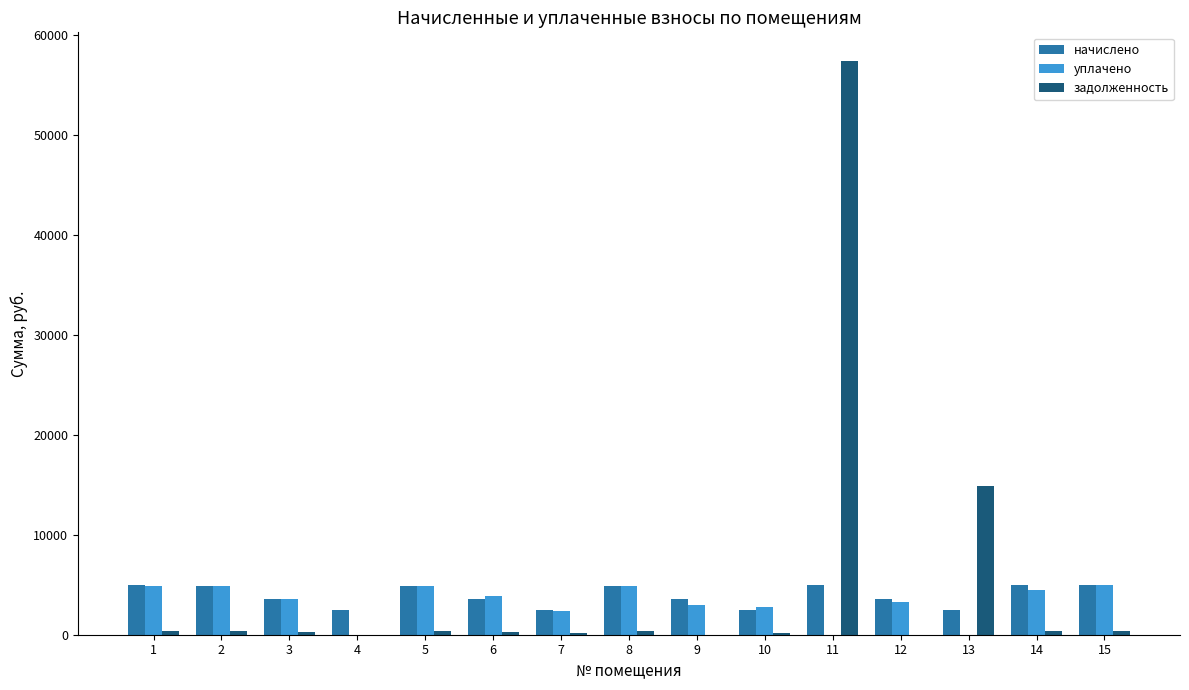

What is the sum of all уплачено values?

47728.0